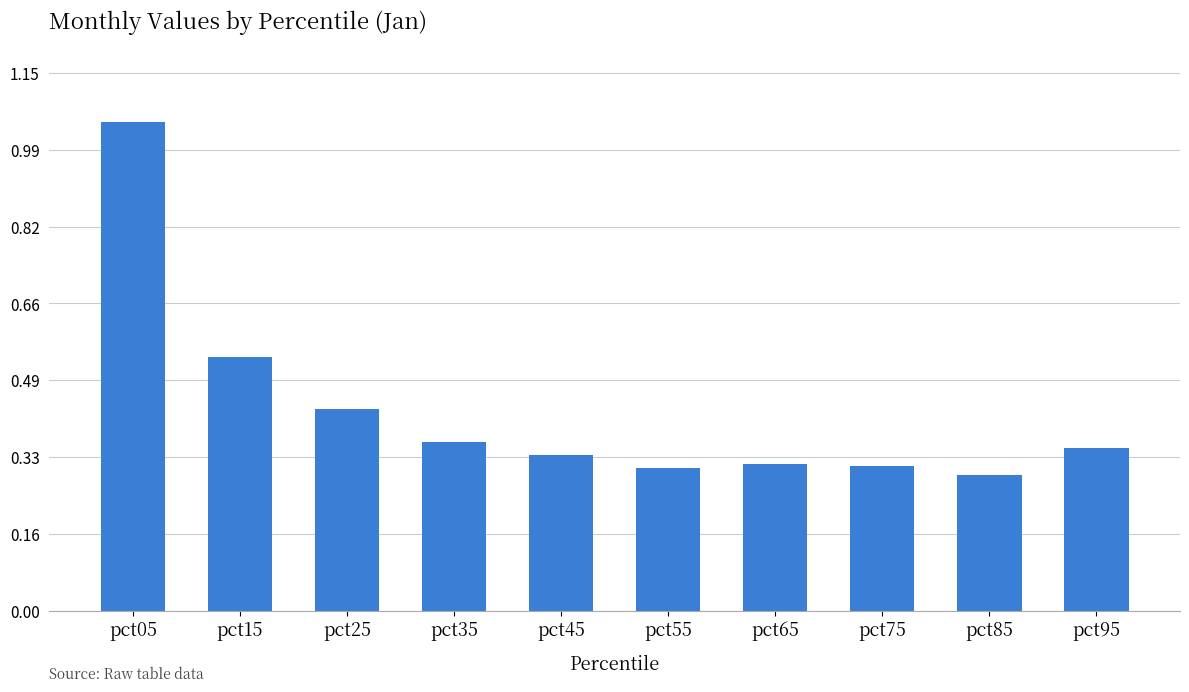

The value at pct85 is 0.2. True or false?

False